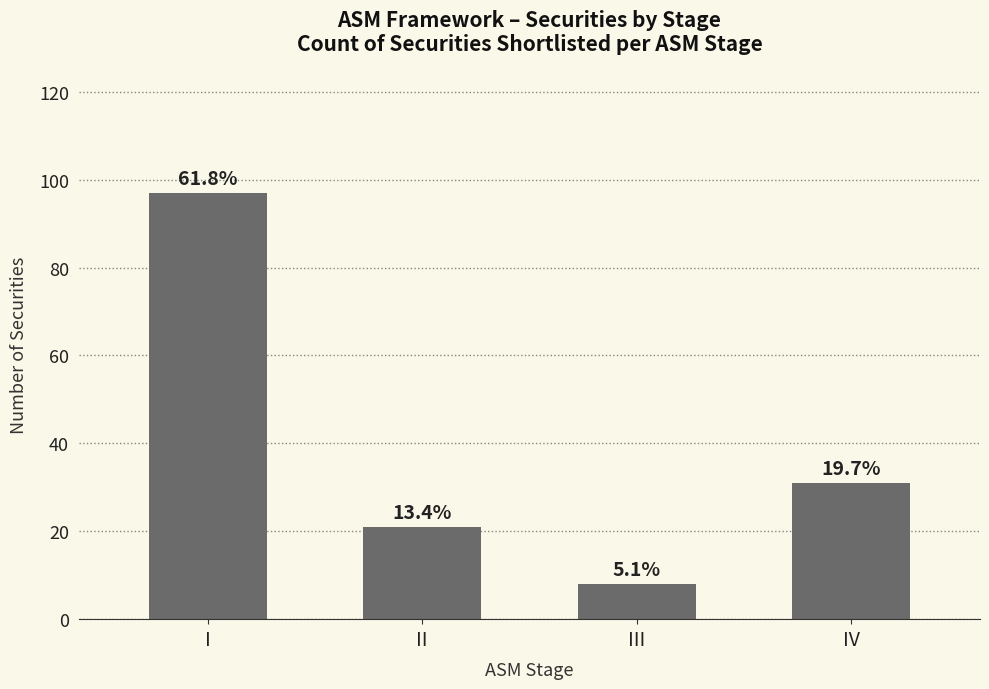

What is the smallest value displayed?

8